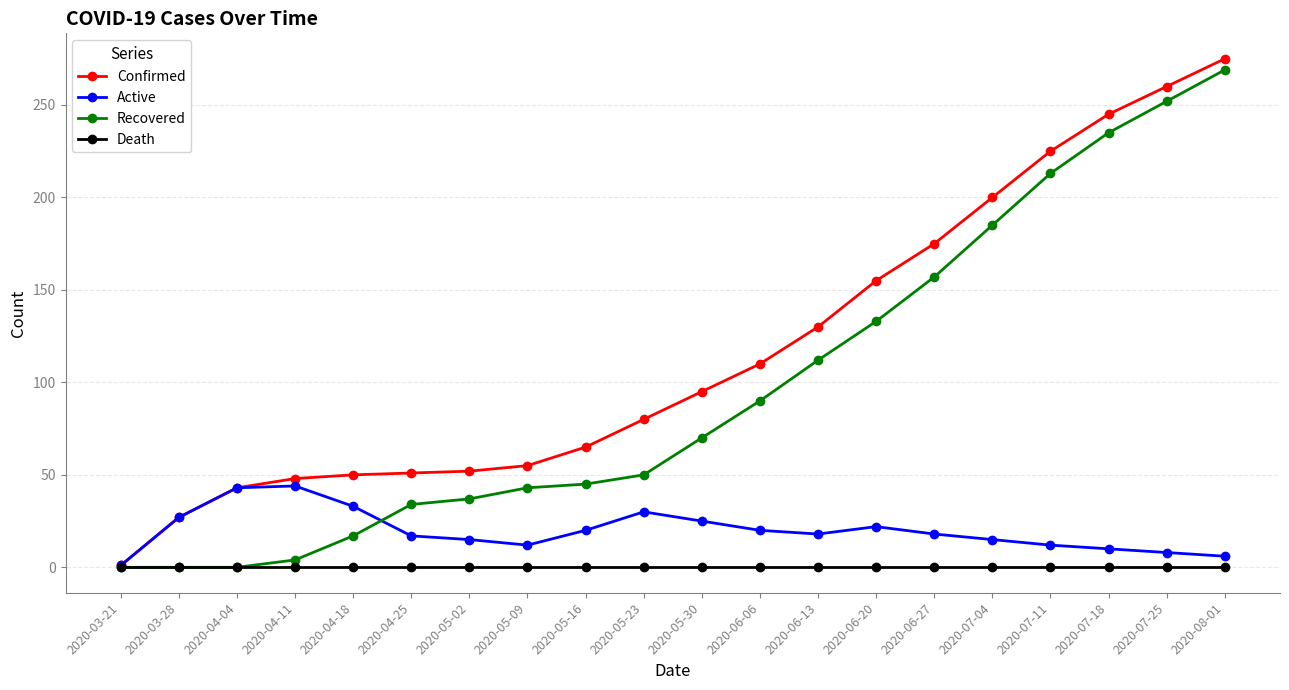

Rank the series at 2020-06-06 from lowest to highest value.

Death, Active, Recovered, Confirmed